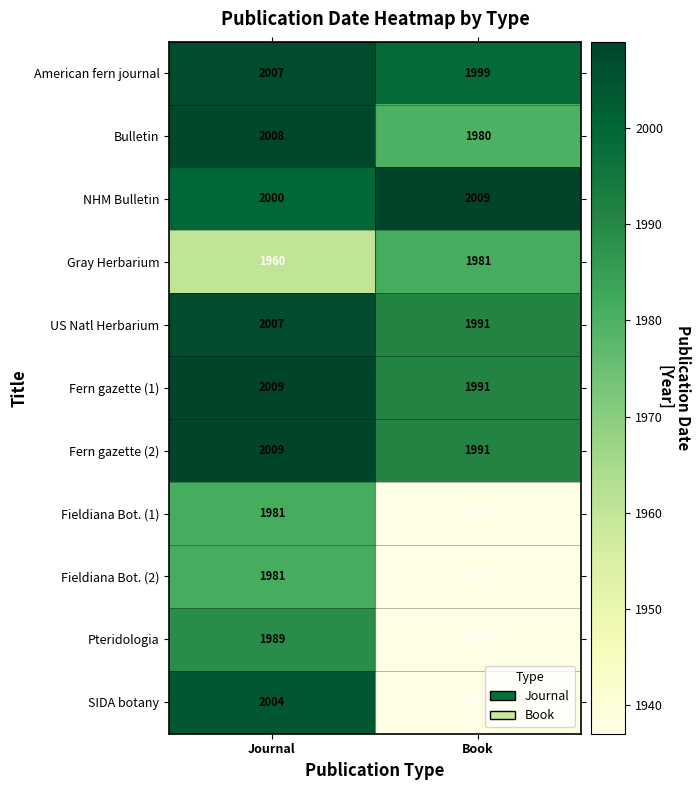

The value of Fieldiana Bot. (2) at Journal is 1981. True or false?

True